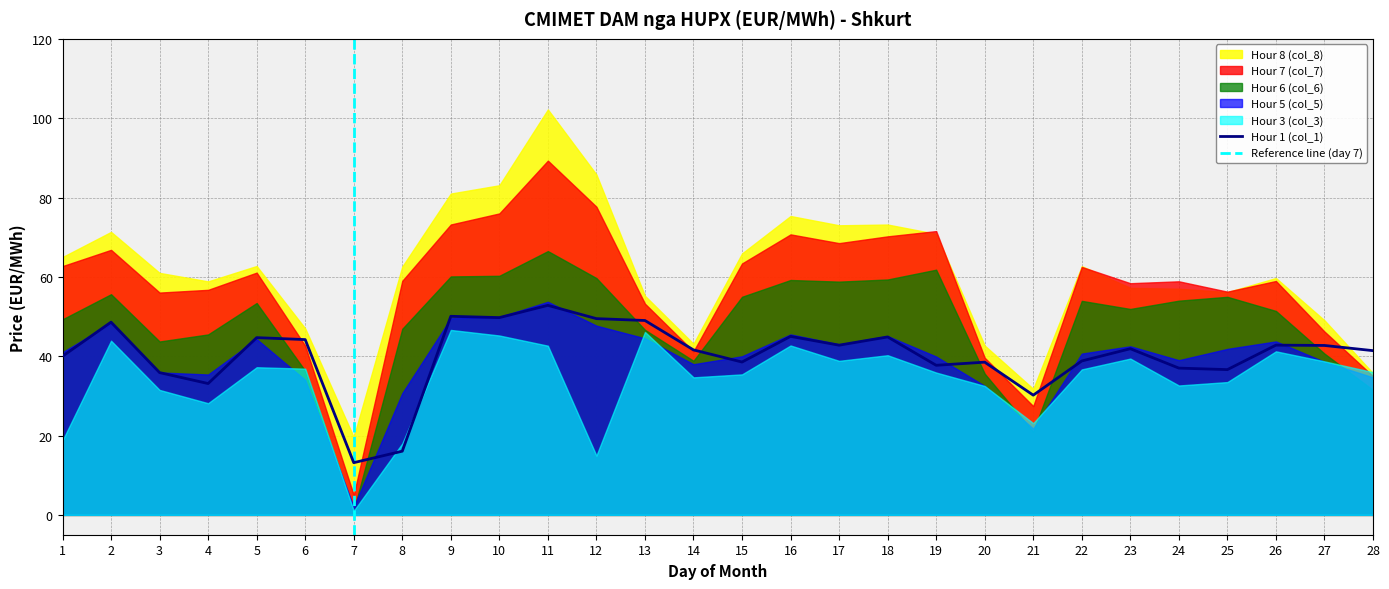

True or false: Hour 7 (col_7) and Hour 6 (col_6) cross at least once.

False